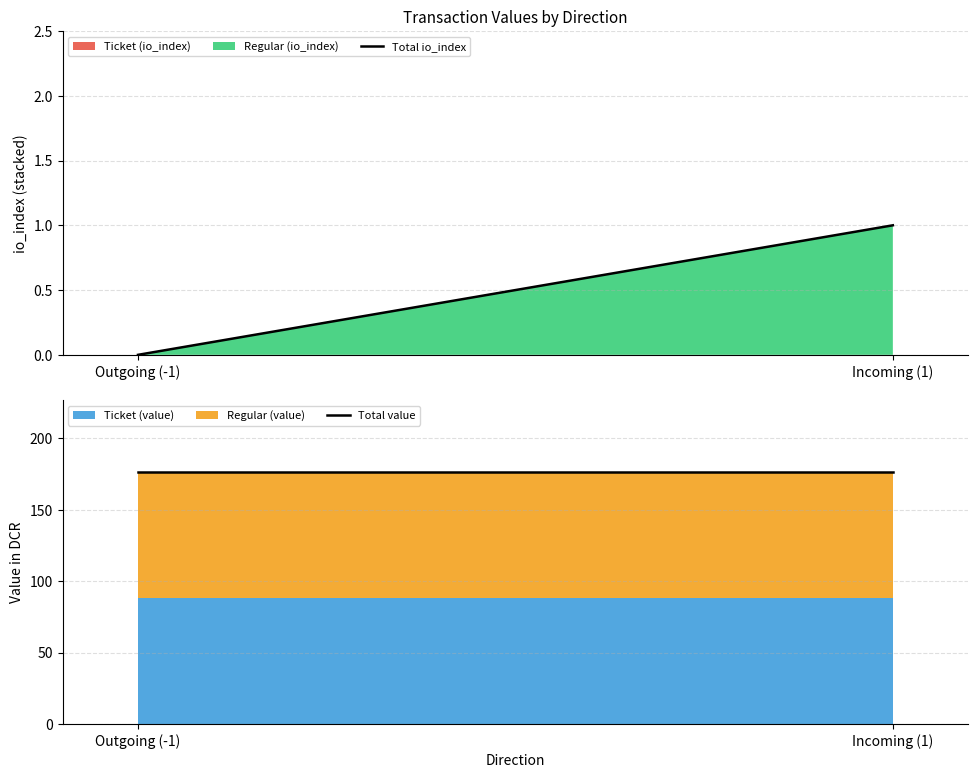

At how many categories does at least one series exceed 162?

2